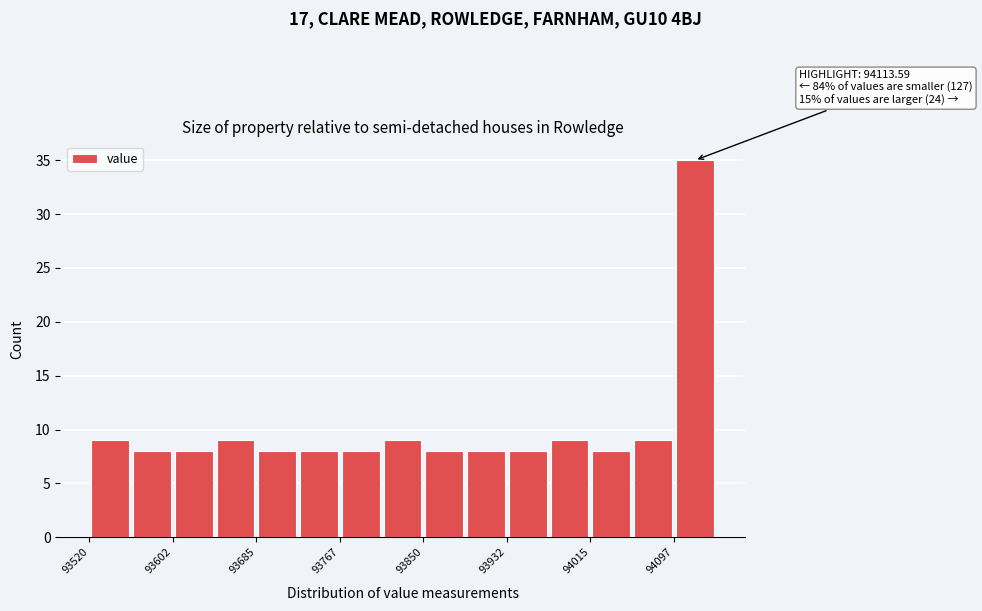

Which range on the x-axis has the tallest bar?

94100 to 94140